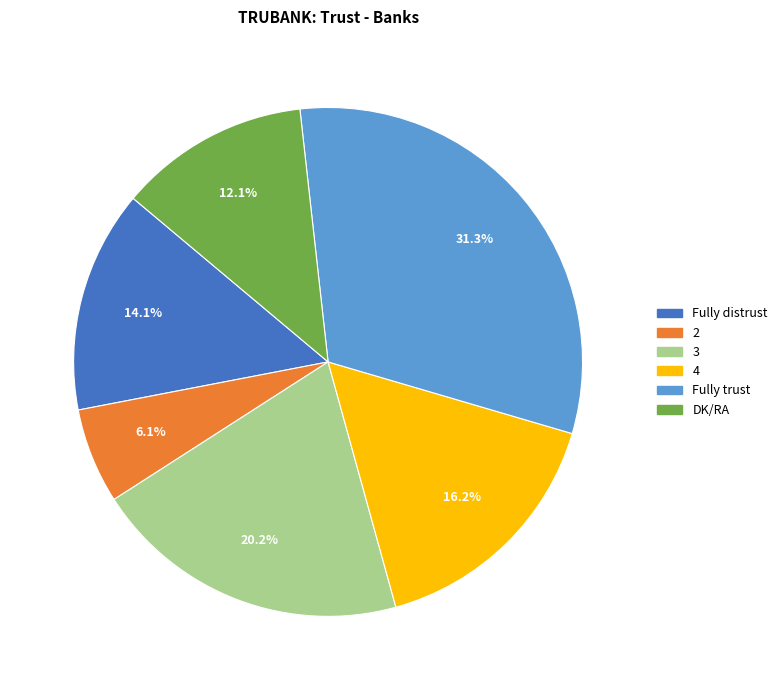

What is the largest slice in the pie chart?

Fully trust